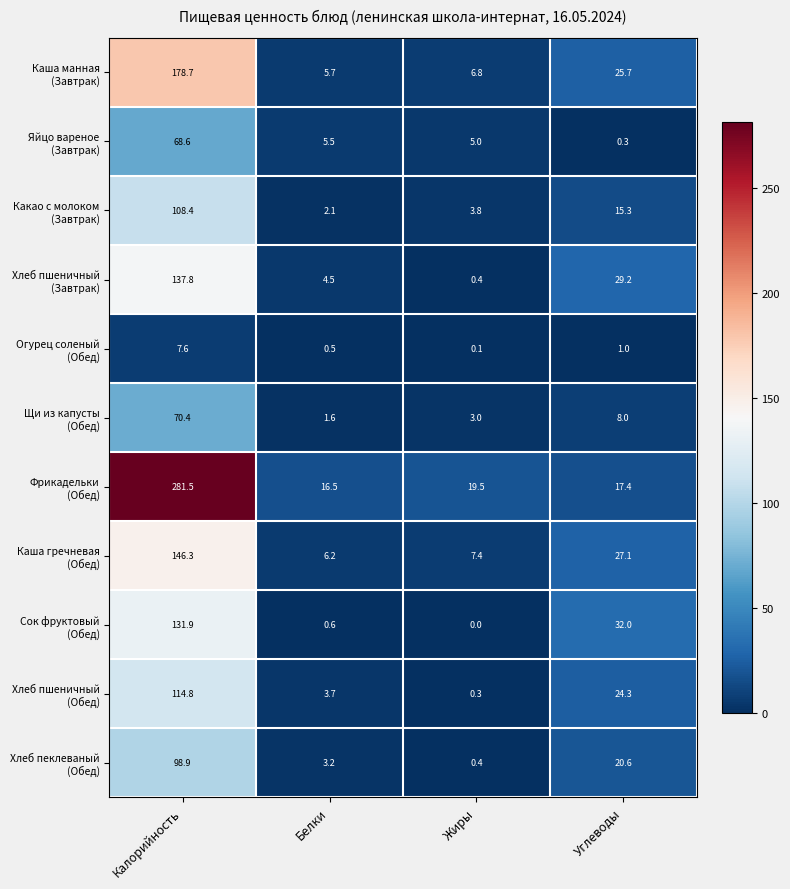

What is the difference between the highest and lowest values at Углеводы?

31.7